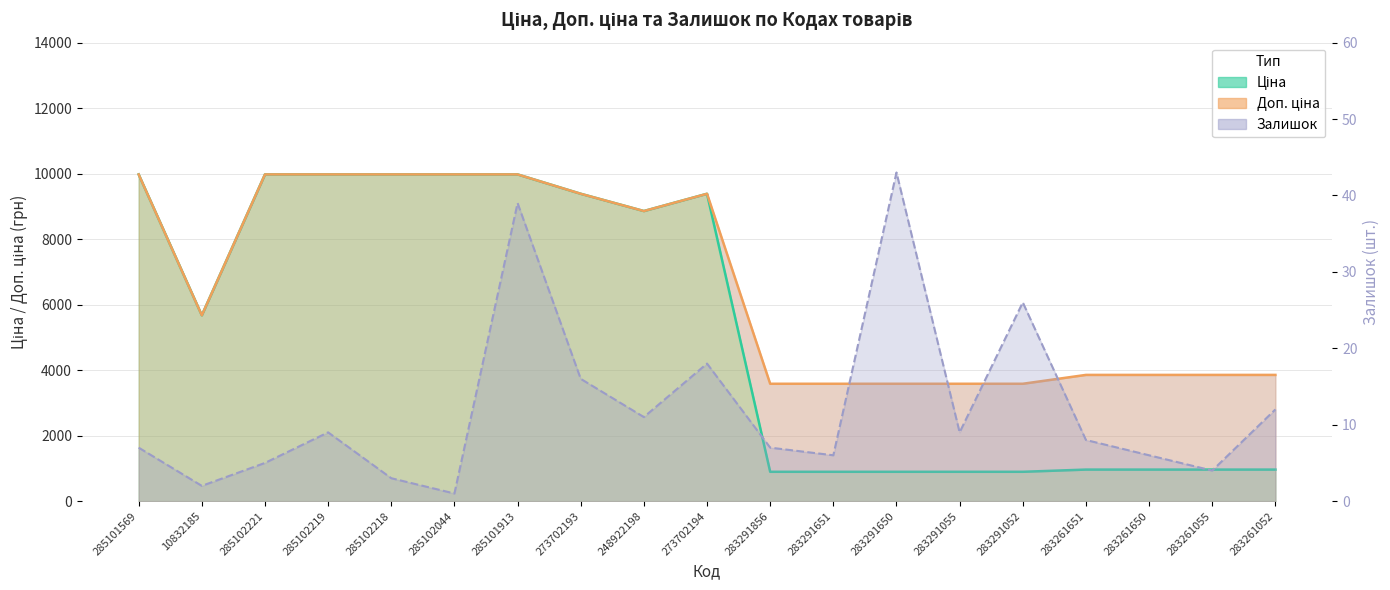

What is the difference between the highest and lowest values at 285101913?

9936.0